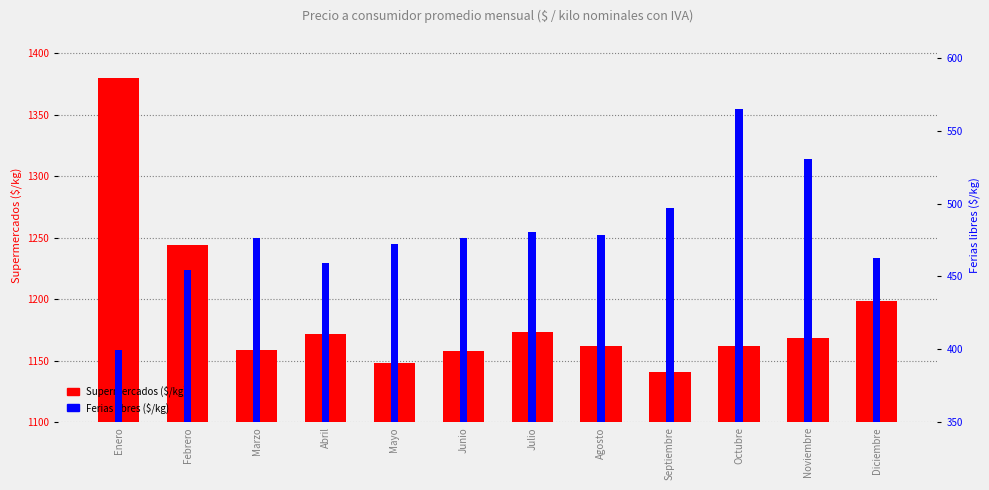

True or false: Ferias libres has a value of 472.2 at Mayo.

True